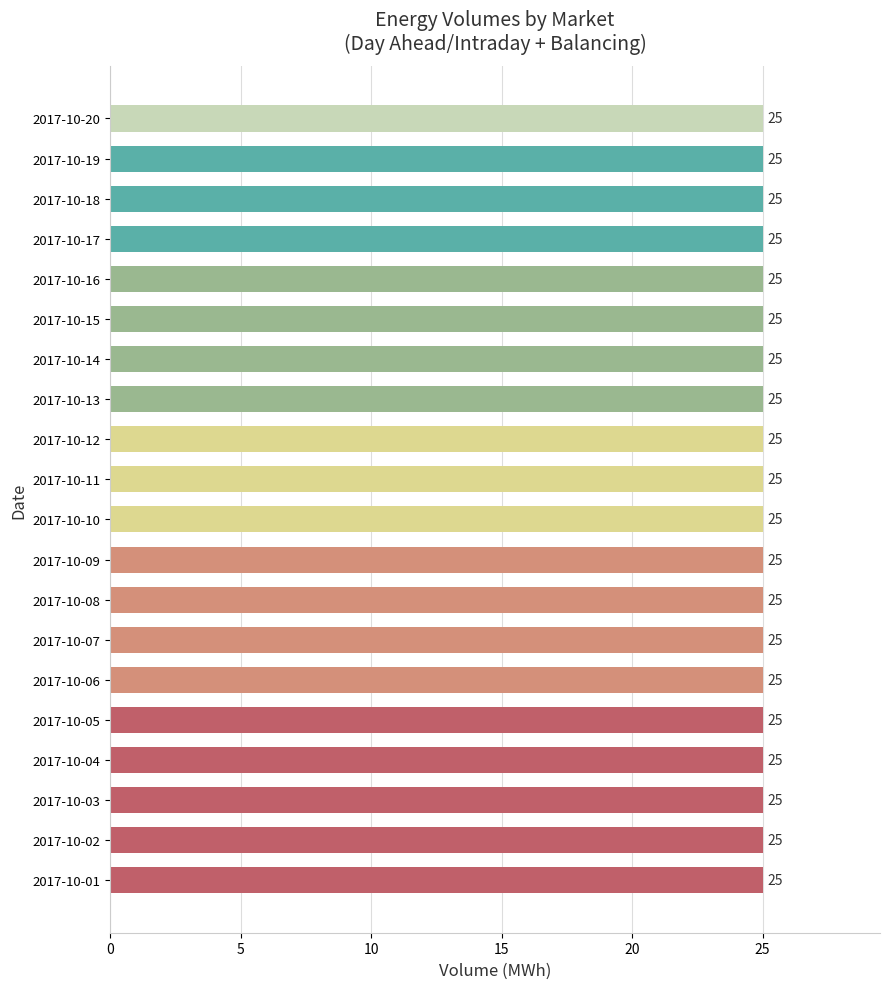

Is it true that Balancing equals 5 at 2017-10-04?

True